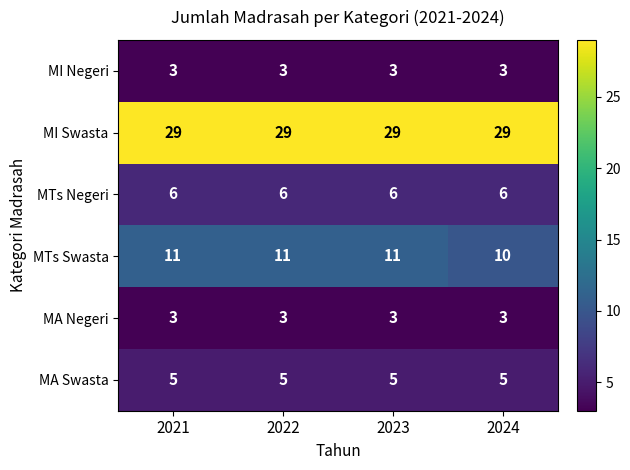

True or false: MA Swasta has a value of 8 at 2024.

False